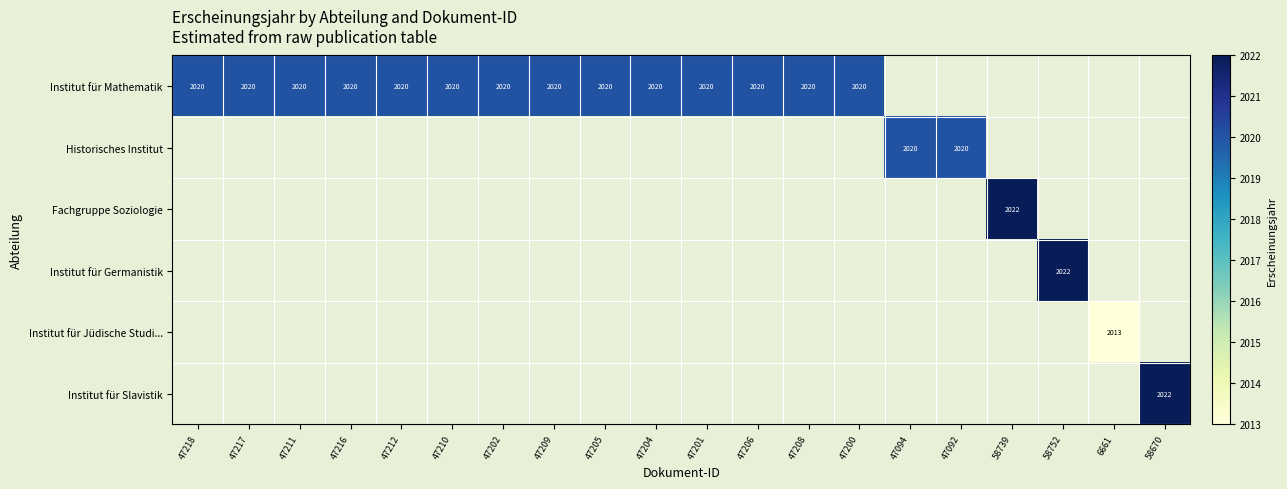

Is it true that Institut für Mathematik equals 2020 at 47204?

True